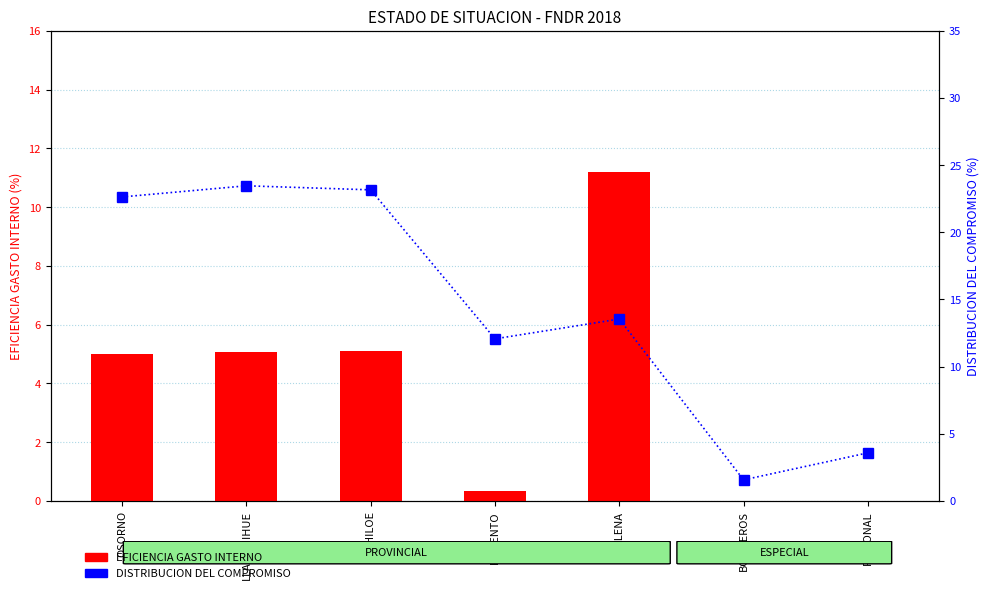

Where does the DISTRIBUCION DEL COMPROMISO series first go above 13?

OSORNO